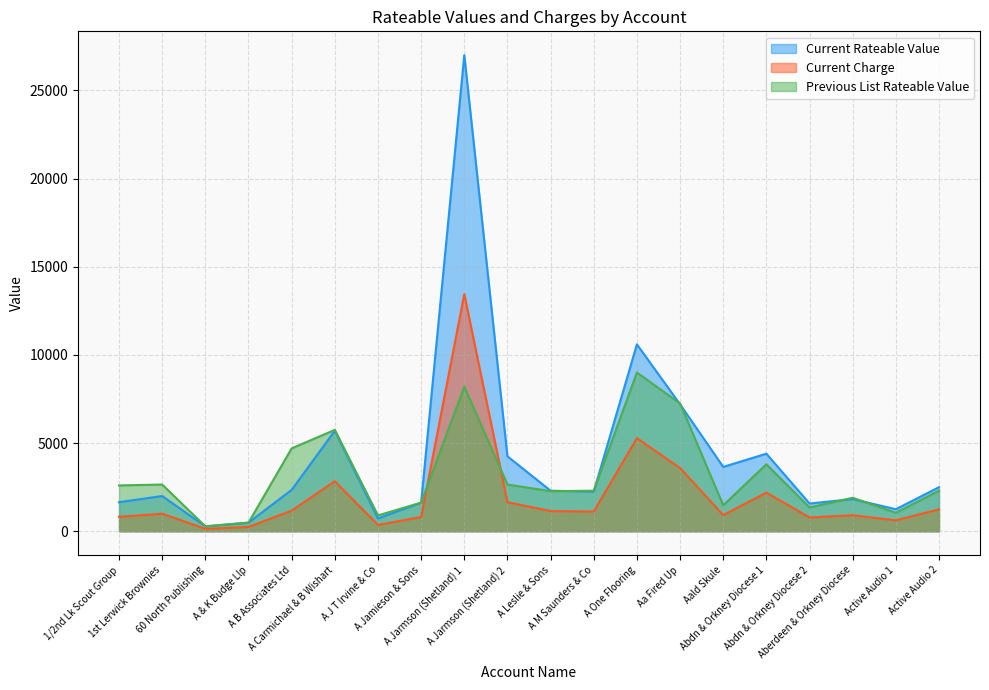

Rank the series at 60 North Publishing from lowest to highest value.

Current Charge, Current Rateable Value, Previous List Rateable Value